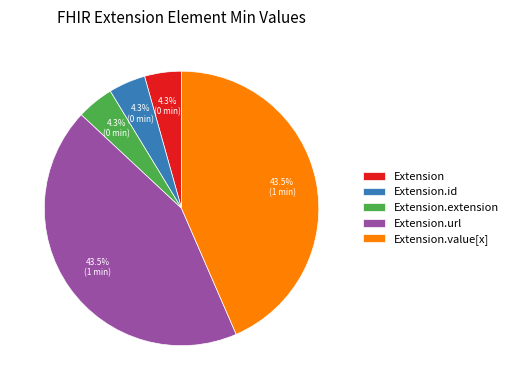

Is there any slice that represents more than half of the pie?

No